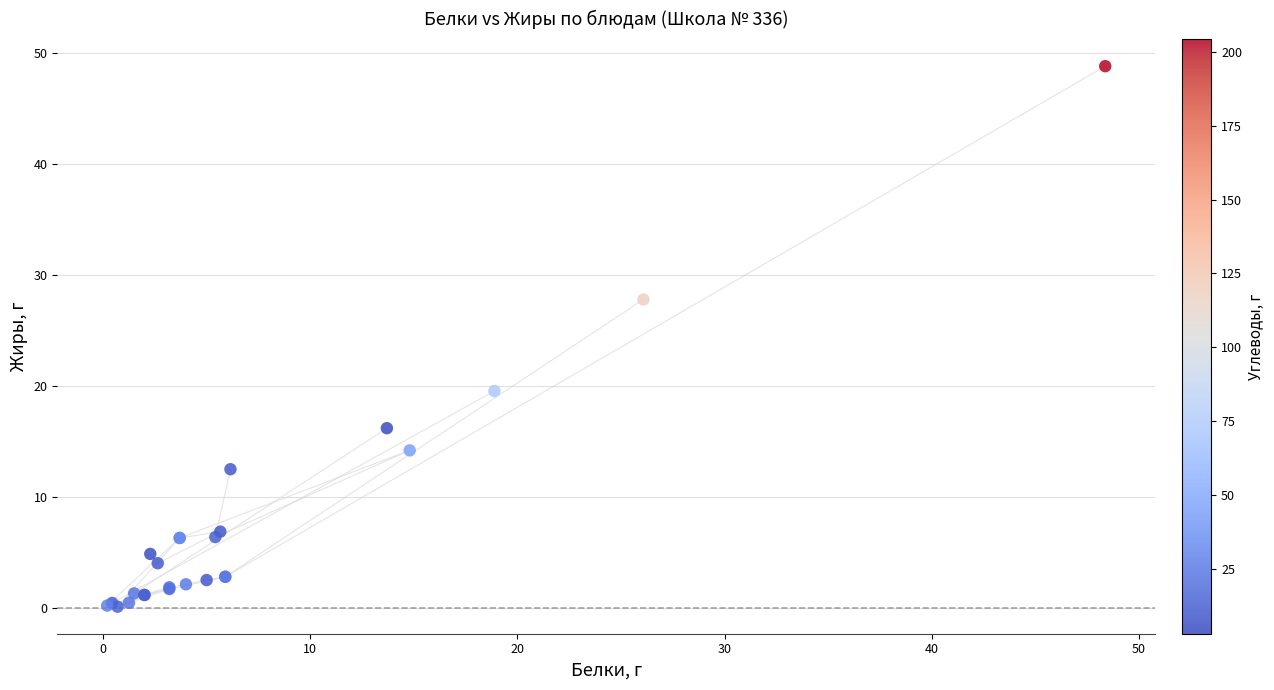

What Y value in the scatter plot is closest to 24?

27.8